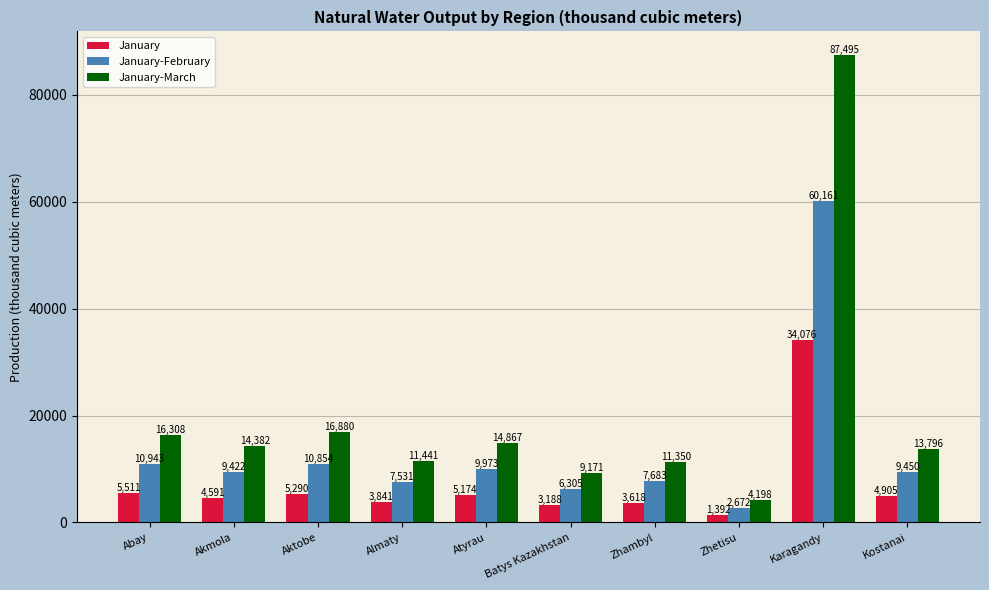

At Zhambyl, list the series in order from smallest to largest.

January, January-February, January-March